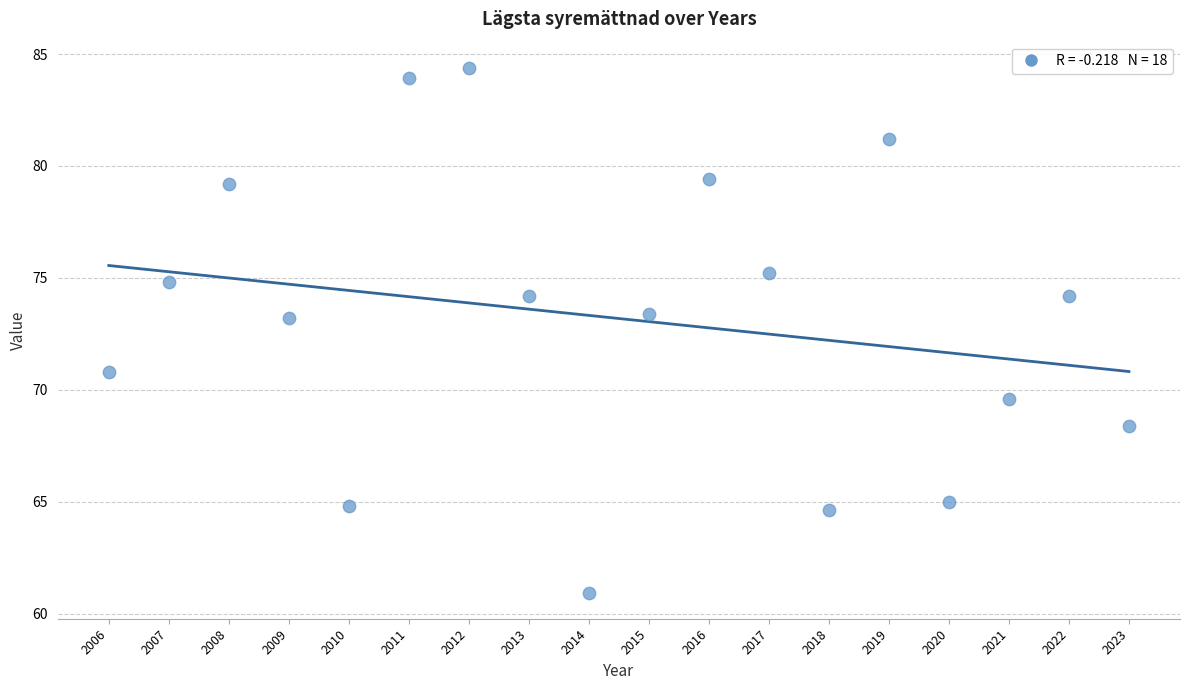

What is the range of Y values (max minus min)?

23.4